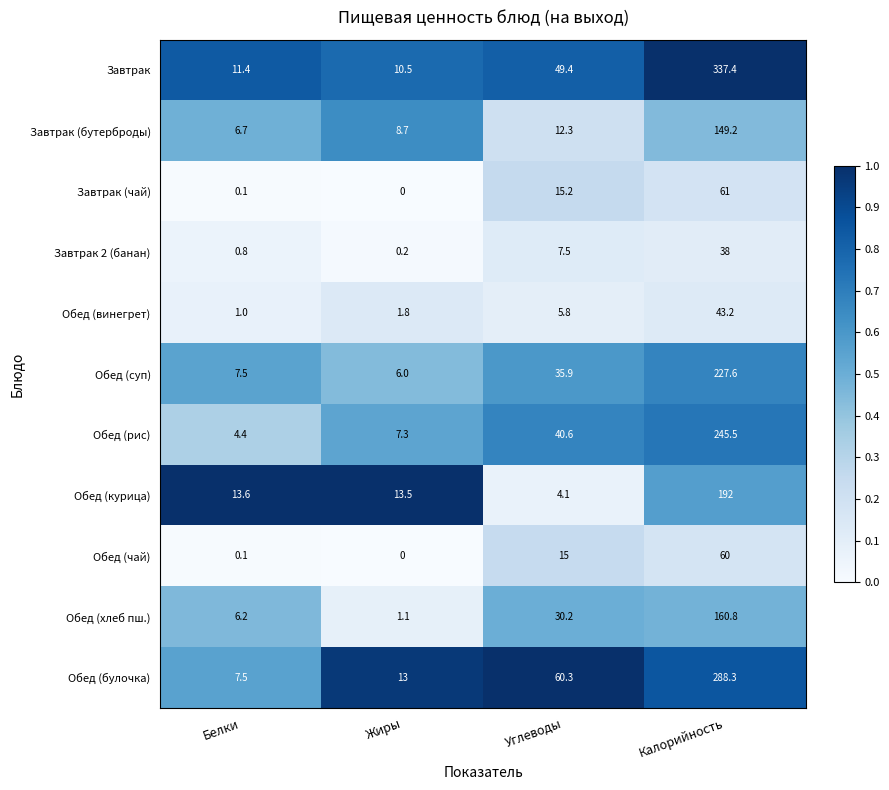

Which category has the highest value in the Обед (булочка) series?

Калорийность